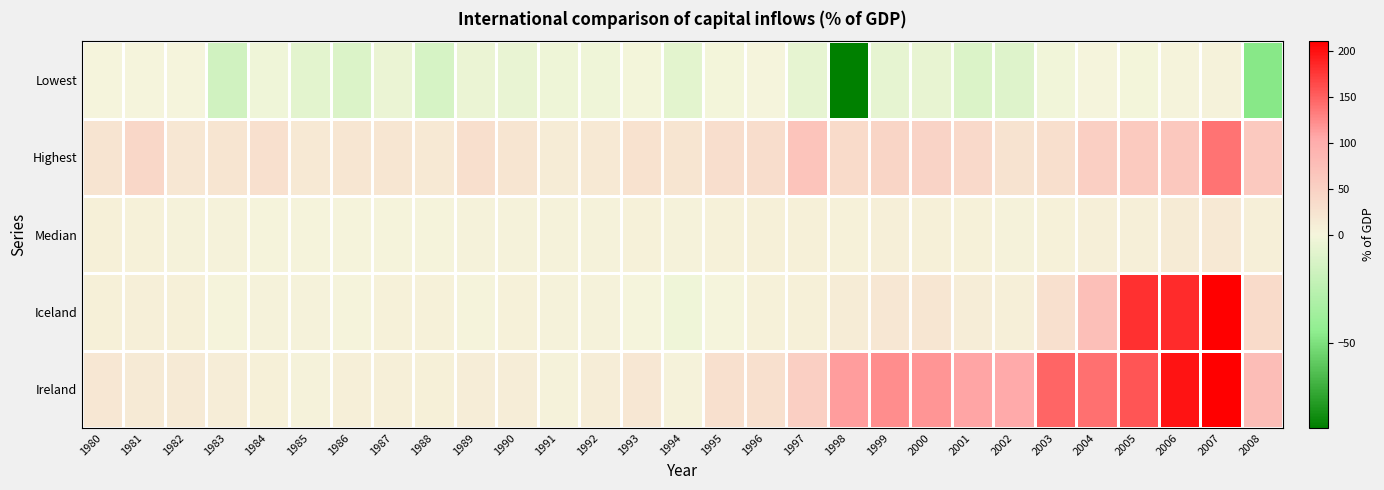

What is the smallest value displayed?

-89.1